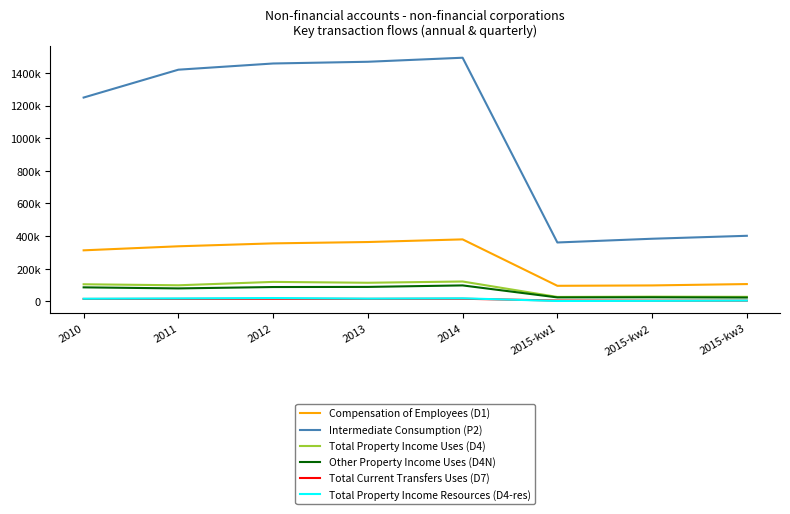

What are all the series names shown in the legend?

Compensation of Employees (D1), Intermediate Consumption (P2), Total Property Income Uses (D4), Other Property Income Uses (D4N), Total Current Transfers Uses (D7), Total Property Income Resources (D4-res)